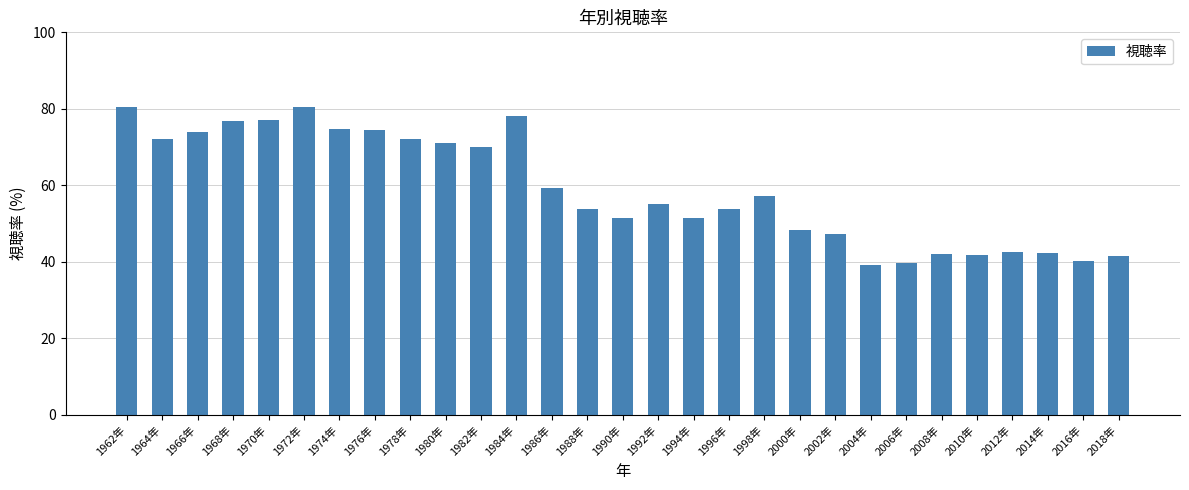

At which label is the value closest to 59?

1986年